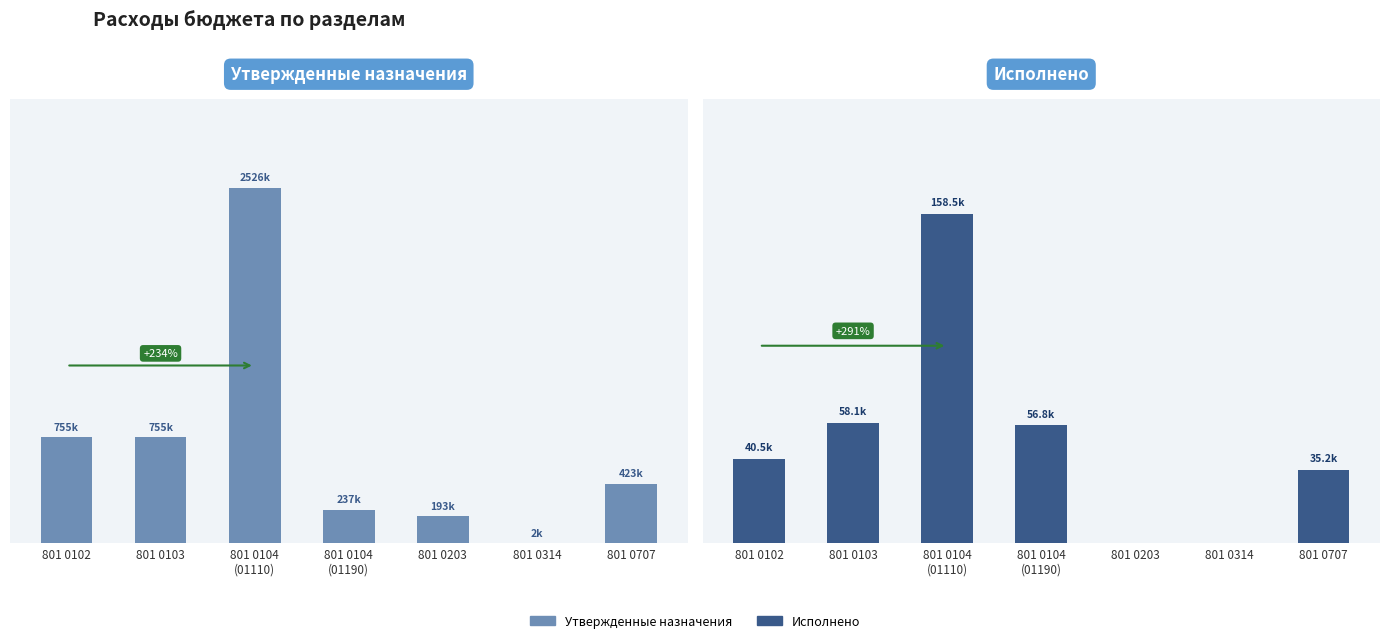

The value of Исполнено at 801 0103 is 13179.9. True or false?

False